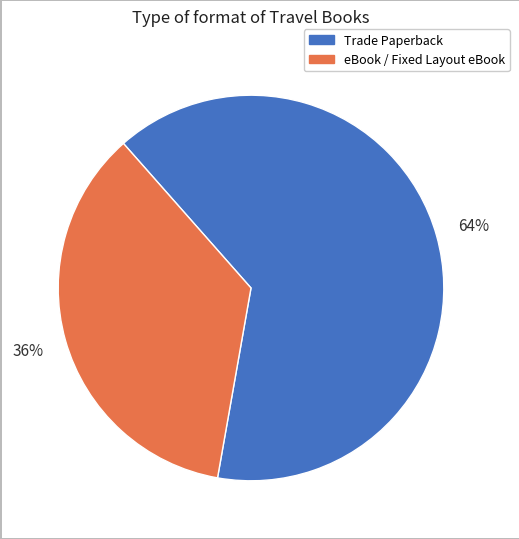

To the nearest percent, what portion does Trade Paperback represent?

64%